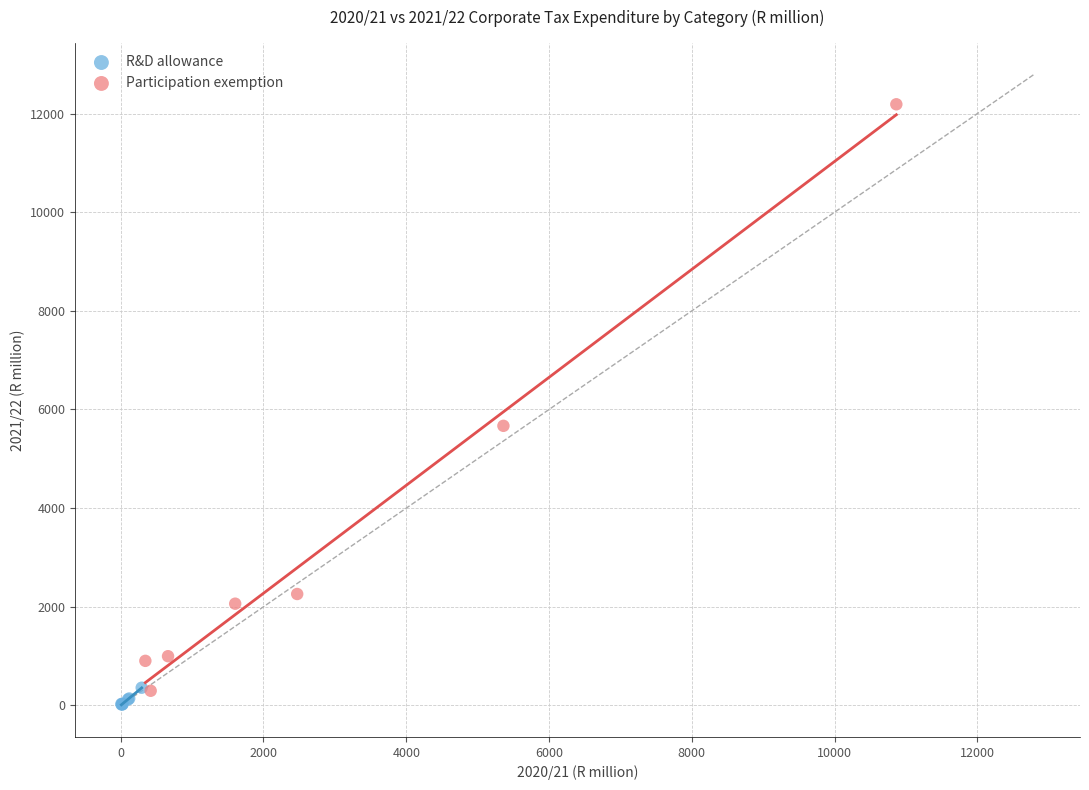

Which series has the largest Y range (max minus min)?

Participation exemption